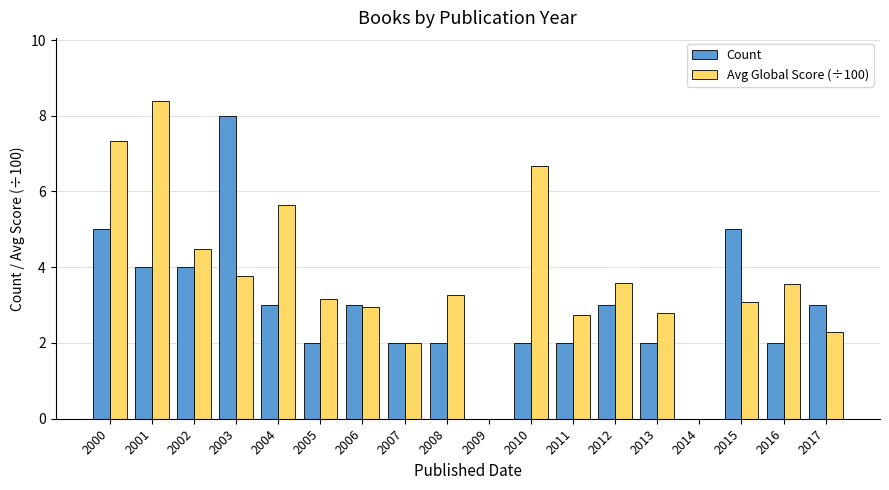

Are the bars grouped side by side (vs. stacked)?

Yes